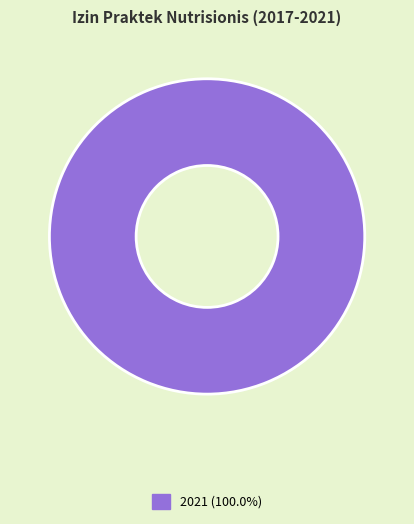

Count the number of slices in the pie.

1